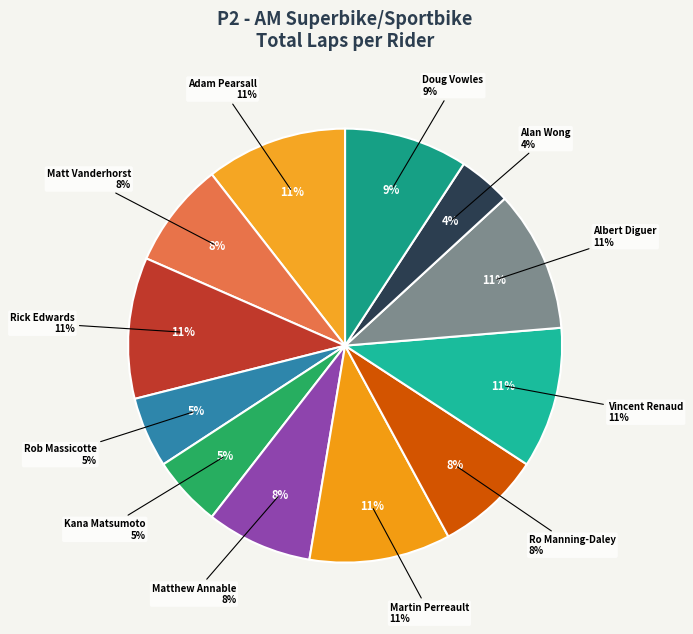

To the nearest percent, what percentage of the pie is Matthew Annable?

8%